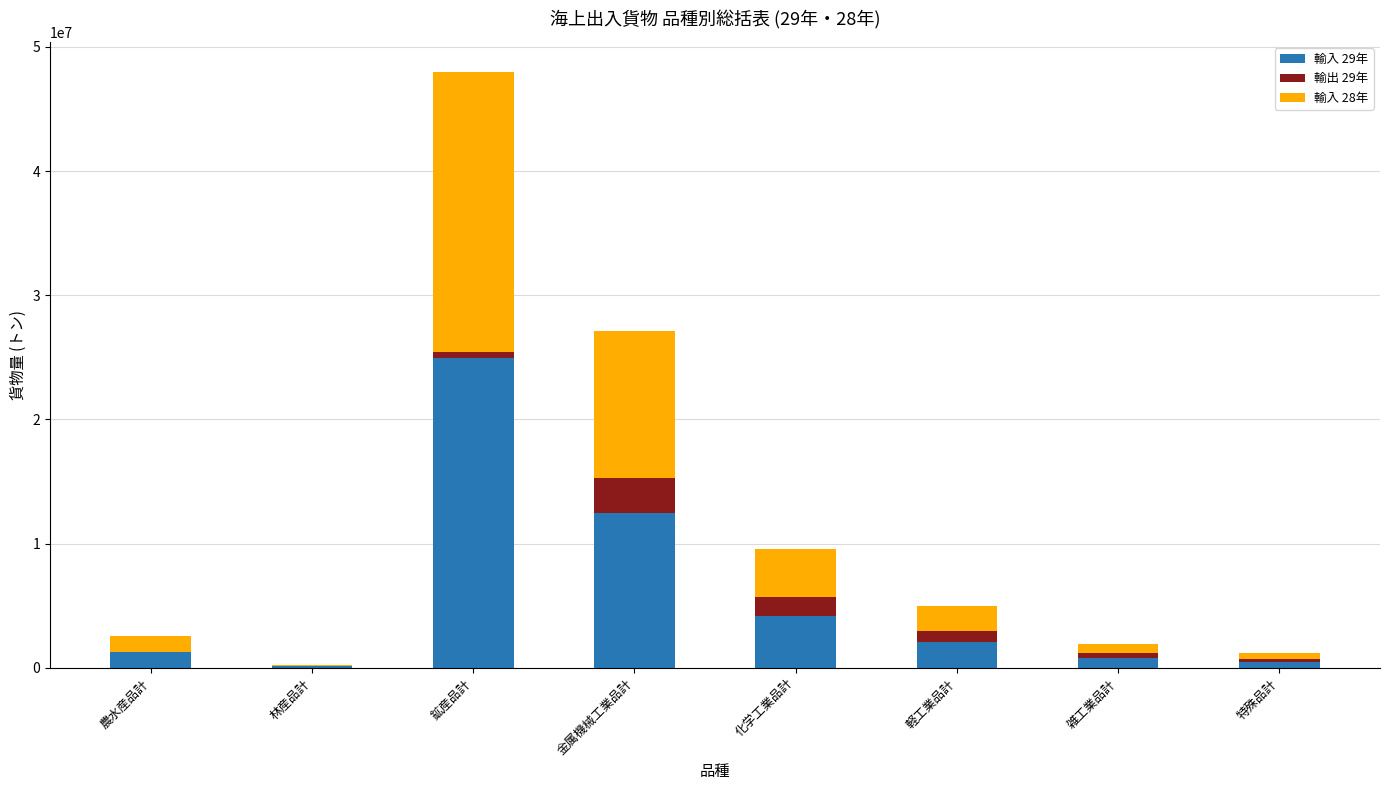

At which category is the sum across all series the highest?

鉱産品計